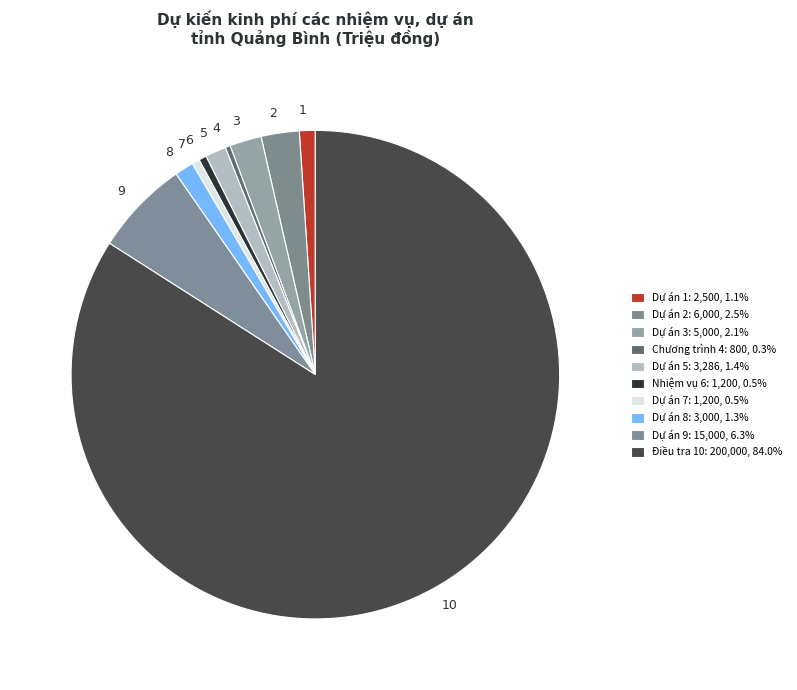

Between 10 and 4, which is larger?

10